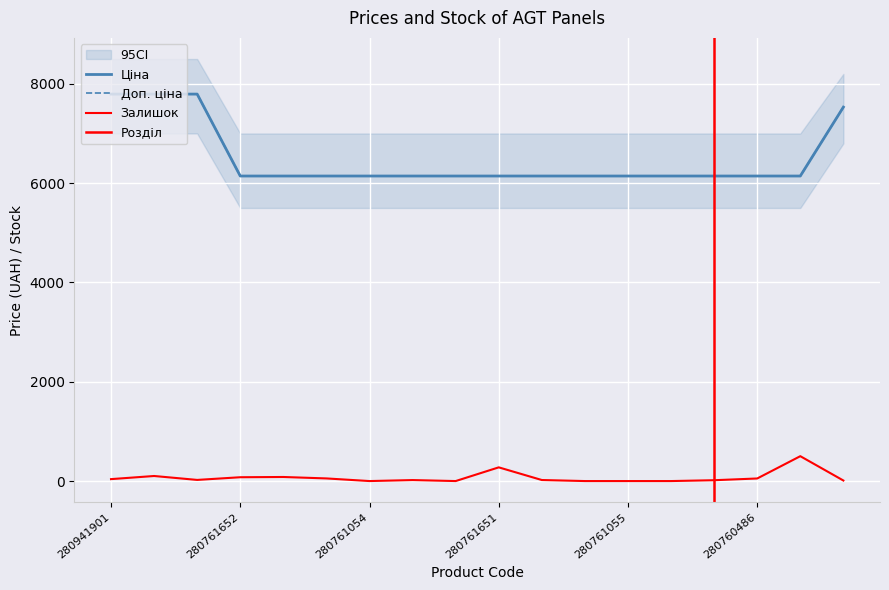

True or false: Доп. ціна has a value of 6143.2 at 280761052.

True